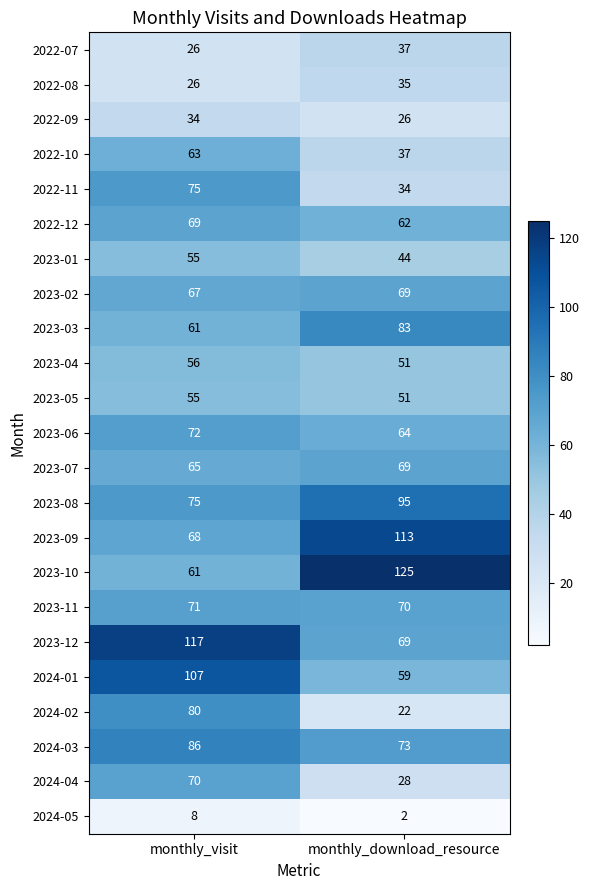

Is it true that 2024-02 equals 130 at monthly_visit?

False